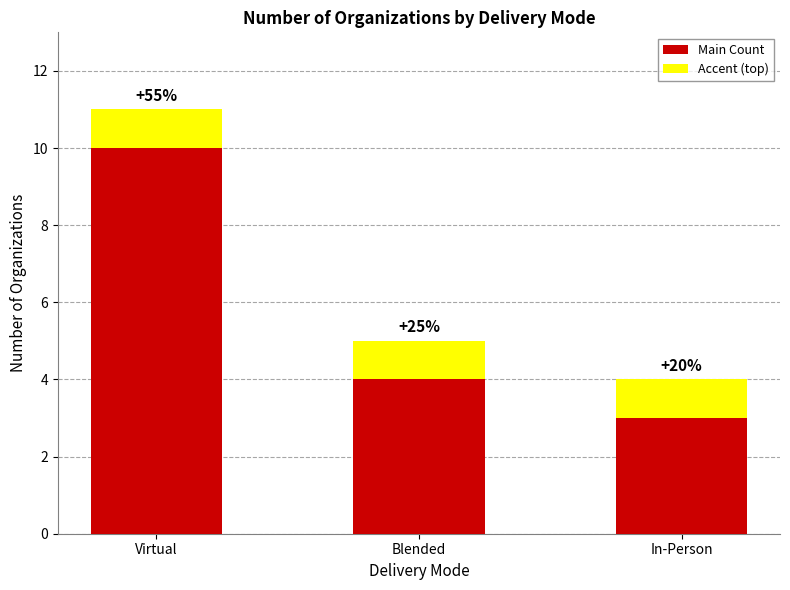

Are the bars horizontal?

No